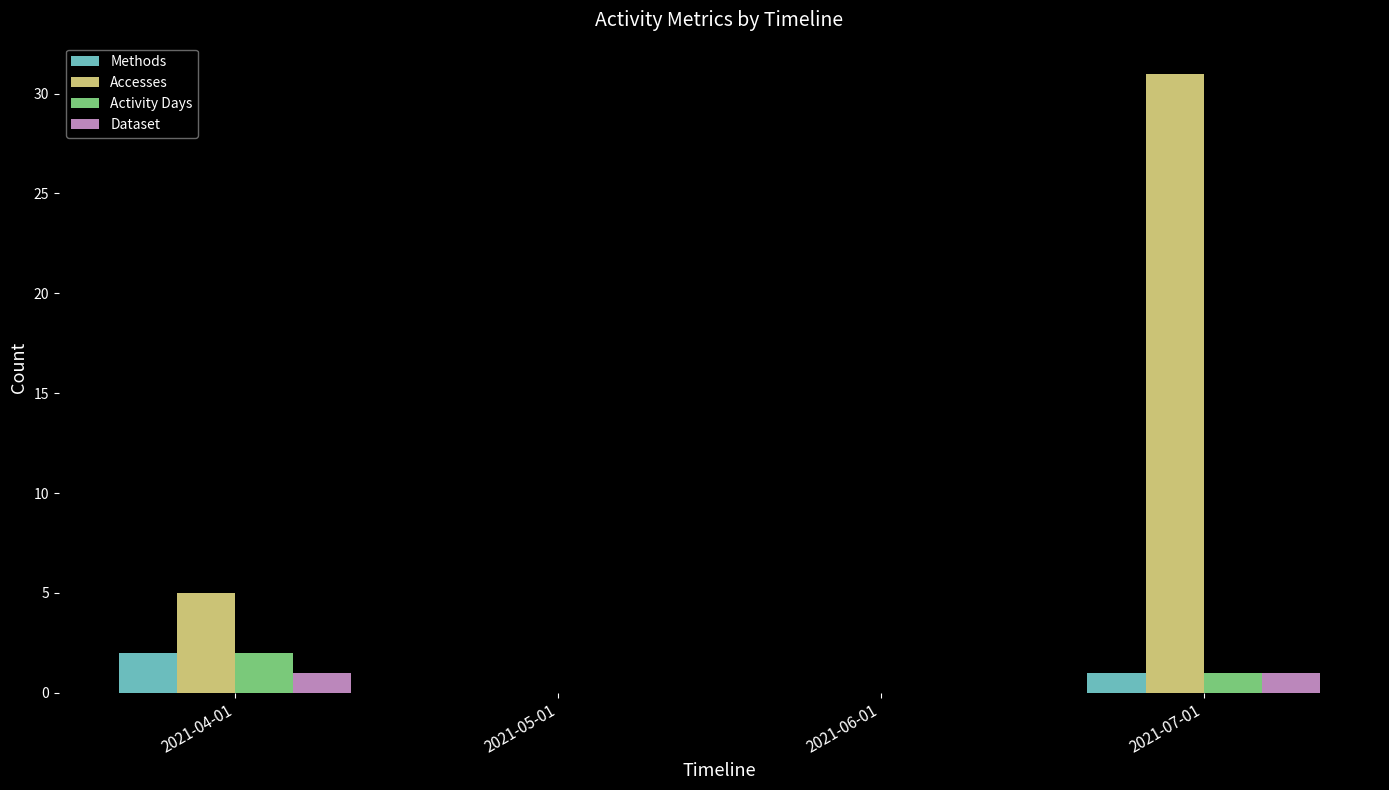

What is the sum of the Accesses values at 2021-05-01 and 2021-07-01?

31